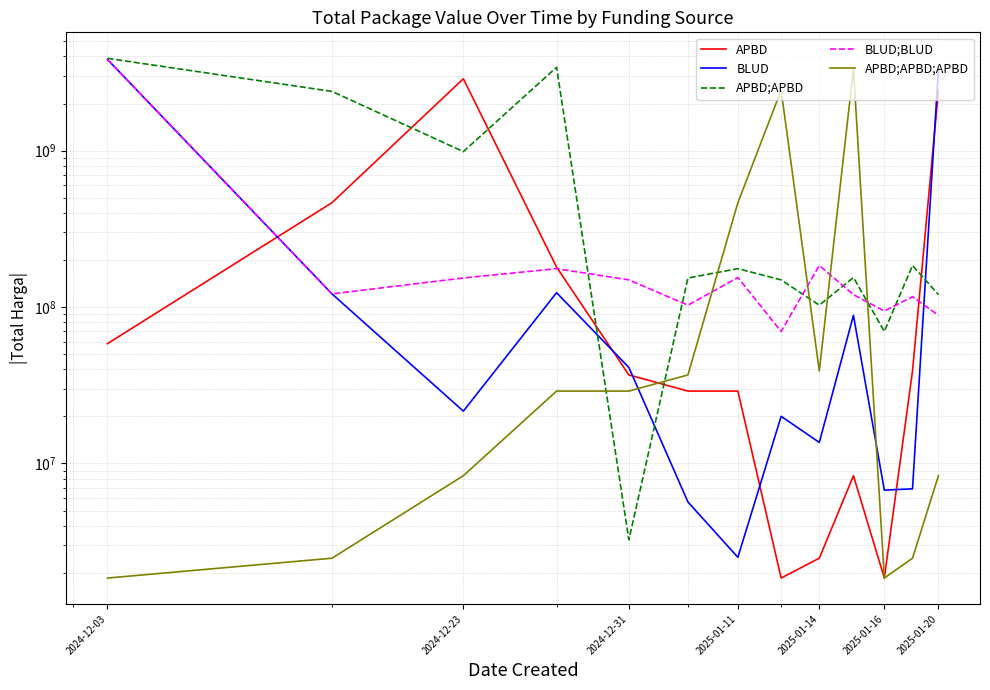

What is the smallest value displayed?

1850000